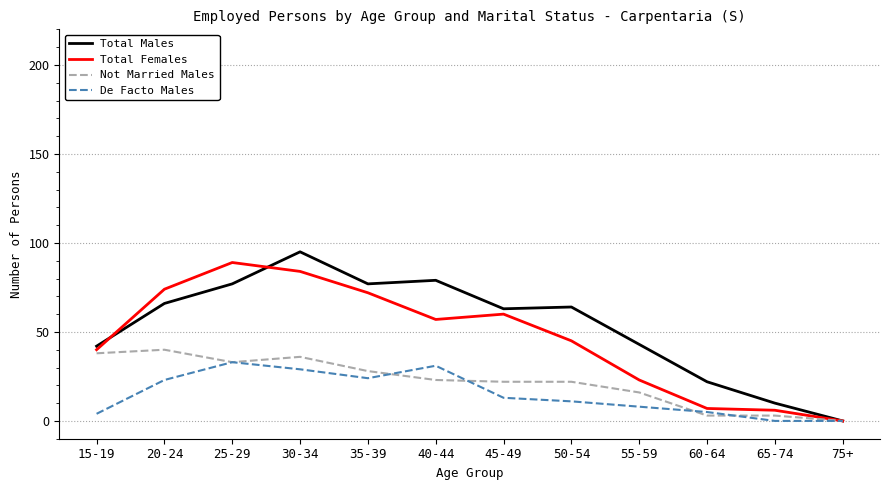

Rank the series by their average value, from highest to lowest.

Total Males, Total Females, Not Married Males, De Facto Males